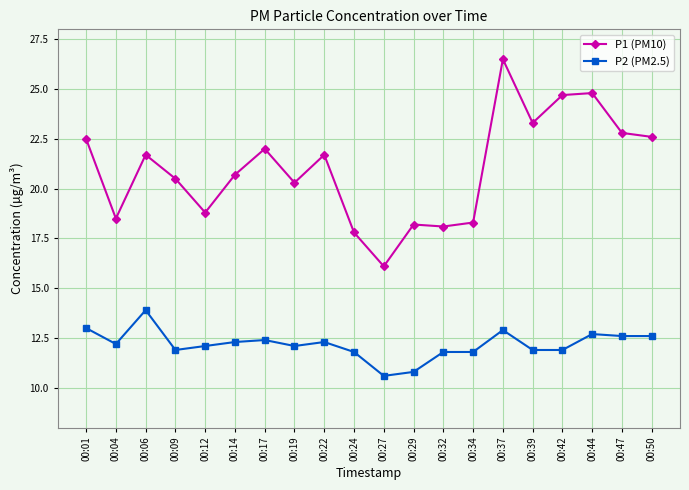

What is the average value of the P2 (PM2.5) series?

12.2